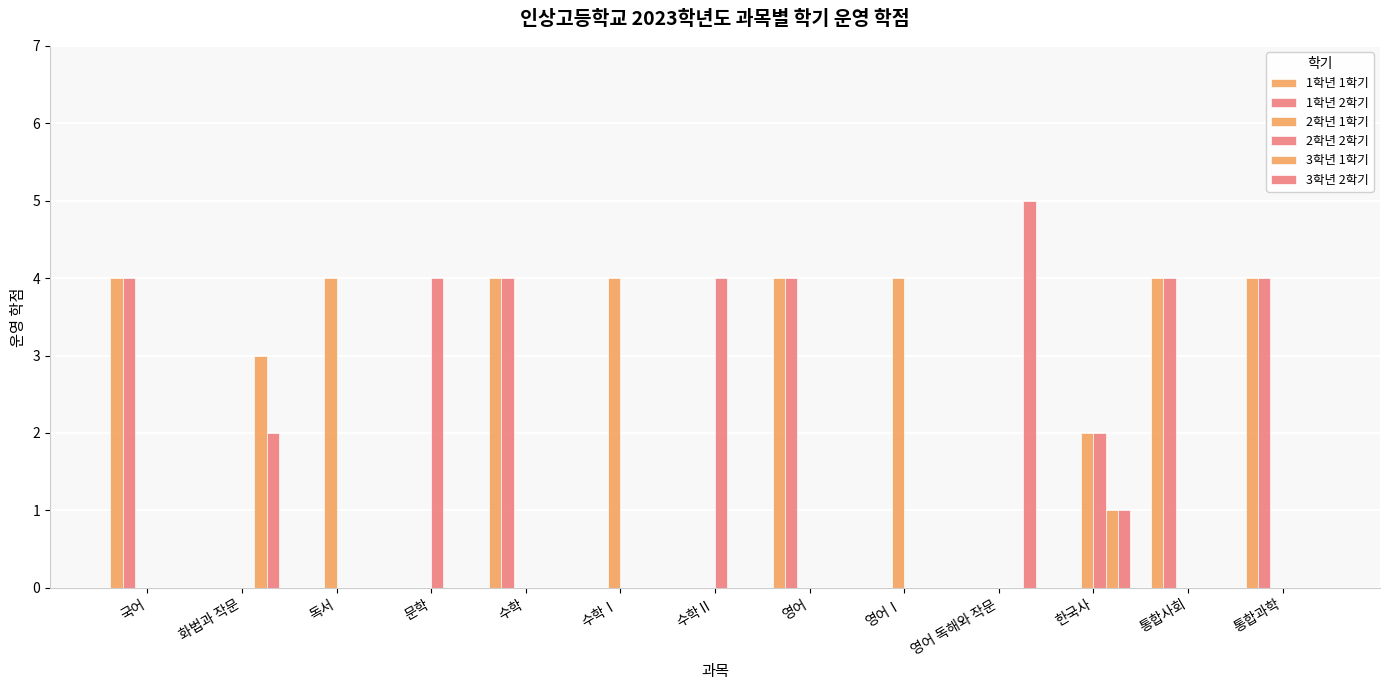

How many groups of bars are there?

13